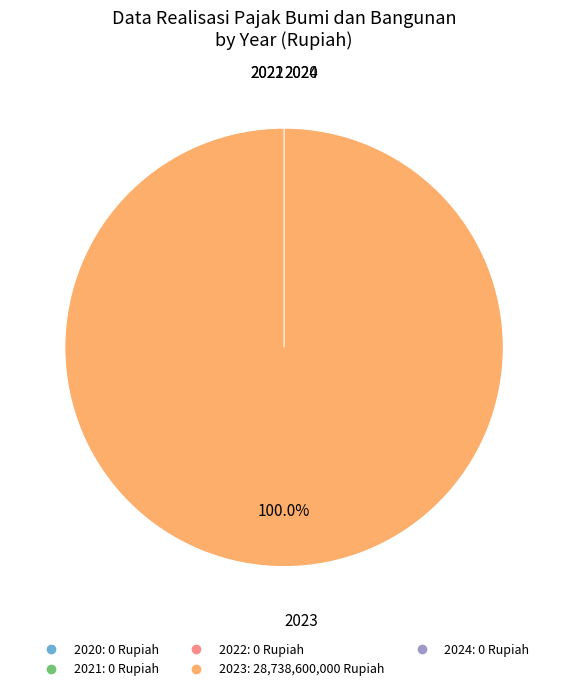

The 2023 slice represents 85% of the pie. True or false?

False